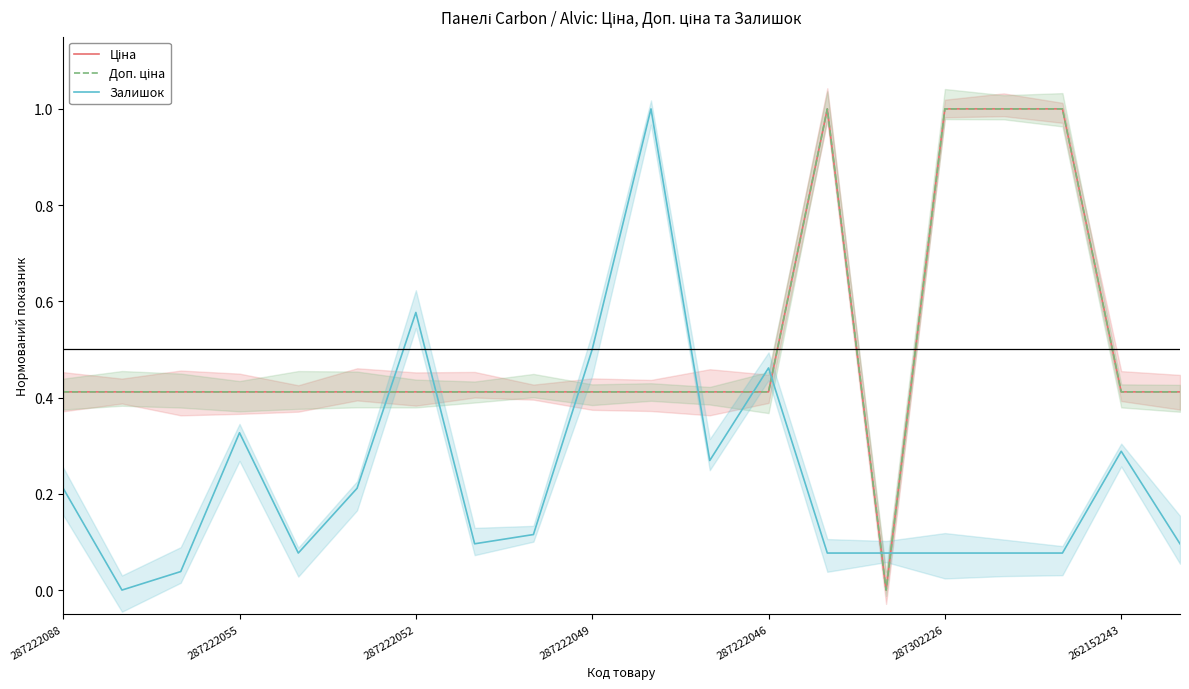

What is the difference between the second highest and second lowest values in the Залишок series?

0.5